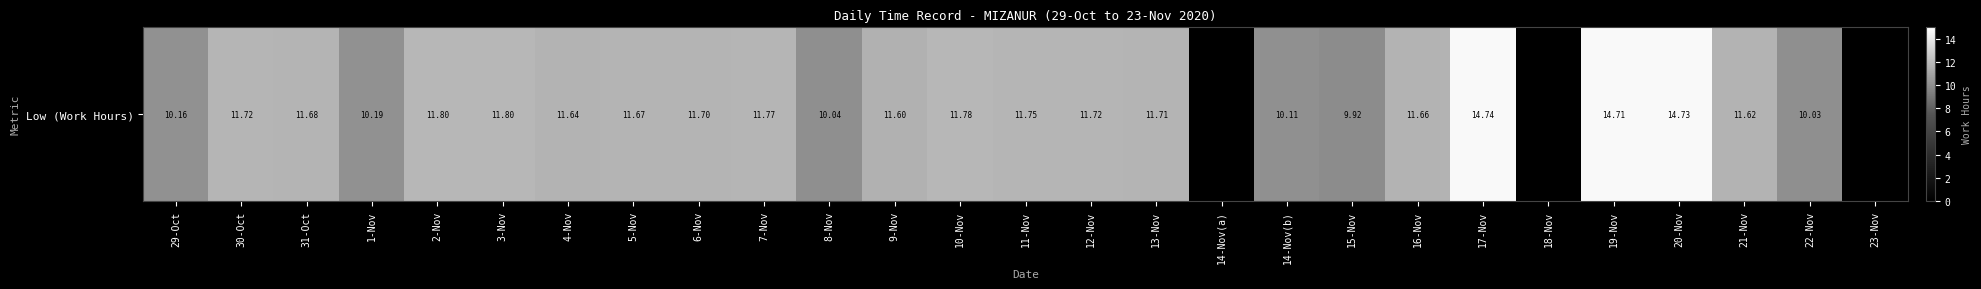

What is the greatest value displayed?

14.7